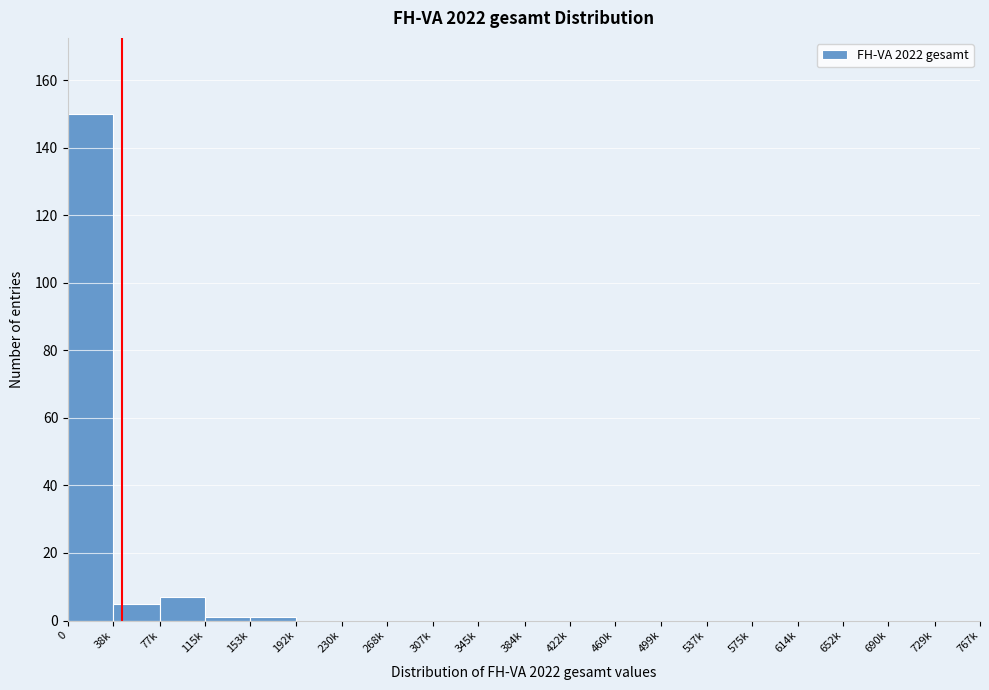

Reading left to right, what are all the values shown in this chart?

0=150	38k=5	77k=7	115k=1	153k=1	192k=0	230k=0	268k=0	307k=0	345k=0	384k=0	422k=0	460k=0	499k=0	537k=0	575k=0	614k=0	652k=0	690k=0	729k=0